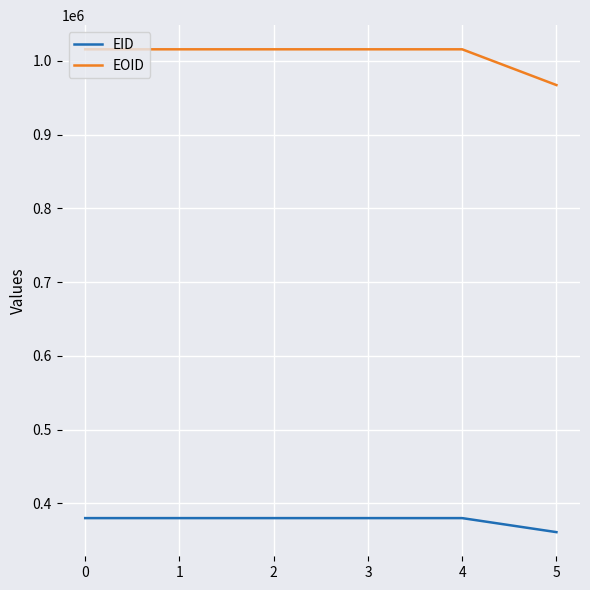

What is the greatest value displayed?

1015578